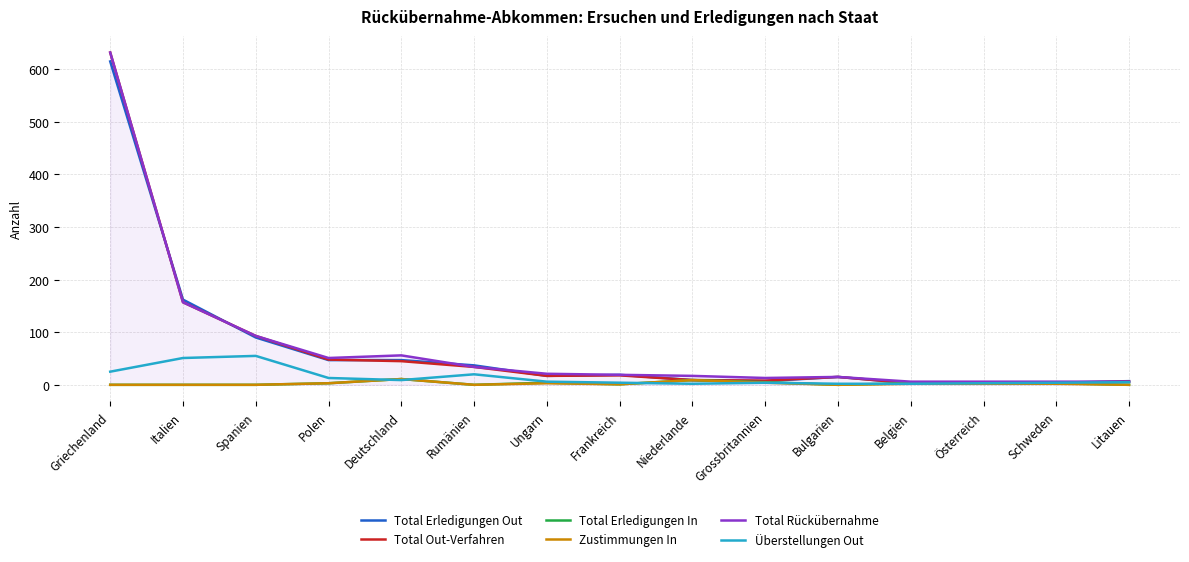

What is the highest value of the Total Erledigungen In series?

11